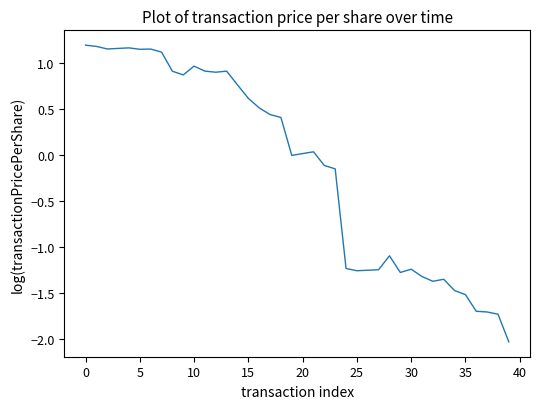

What is the minimum value shown in the chart?

-2.0